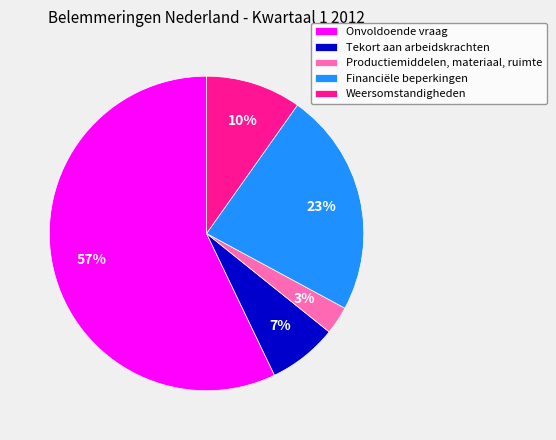

Approximately how many times larger is the value at Onvoldoende vraag compared to Financiële beperkingen?

2.5